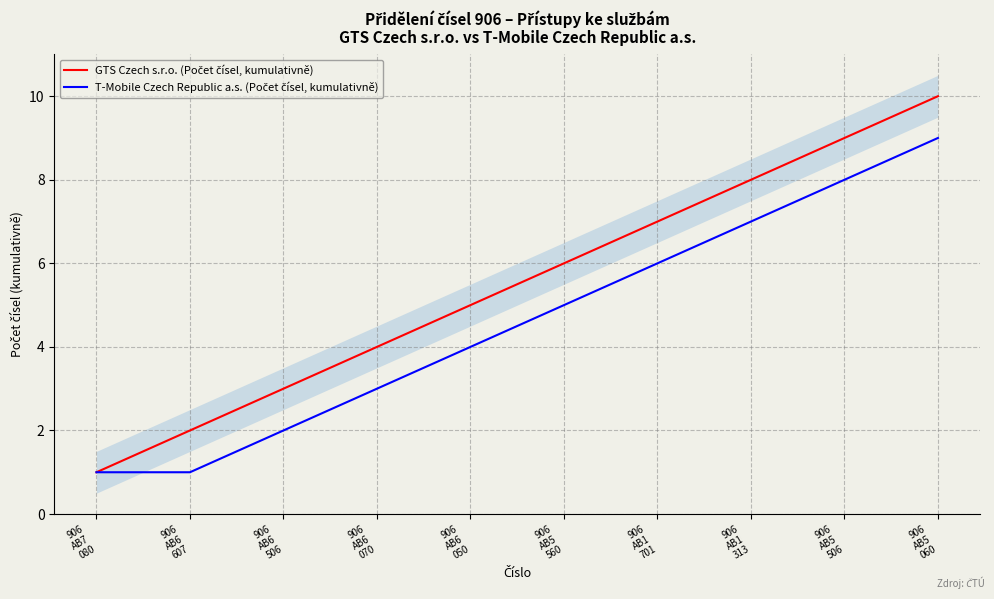

True or false: GTS Czech s.r.o. (Počet čísel, kumulativně) has a value of 10 at 906
AB5
060.

True